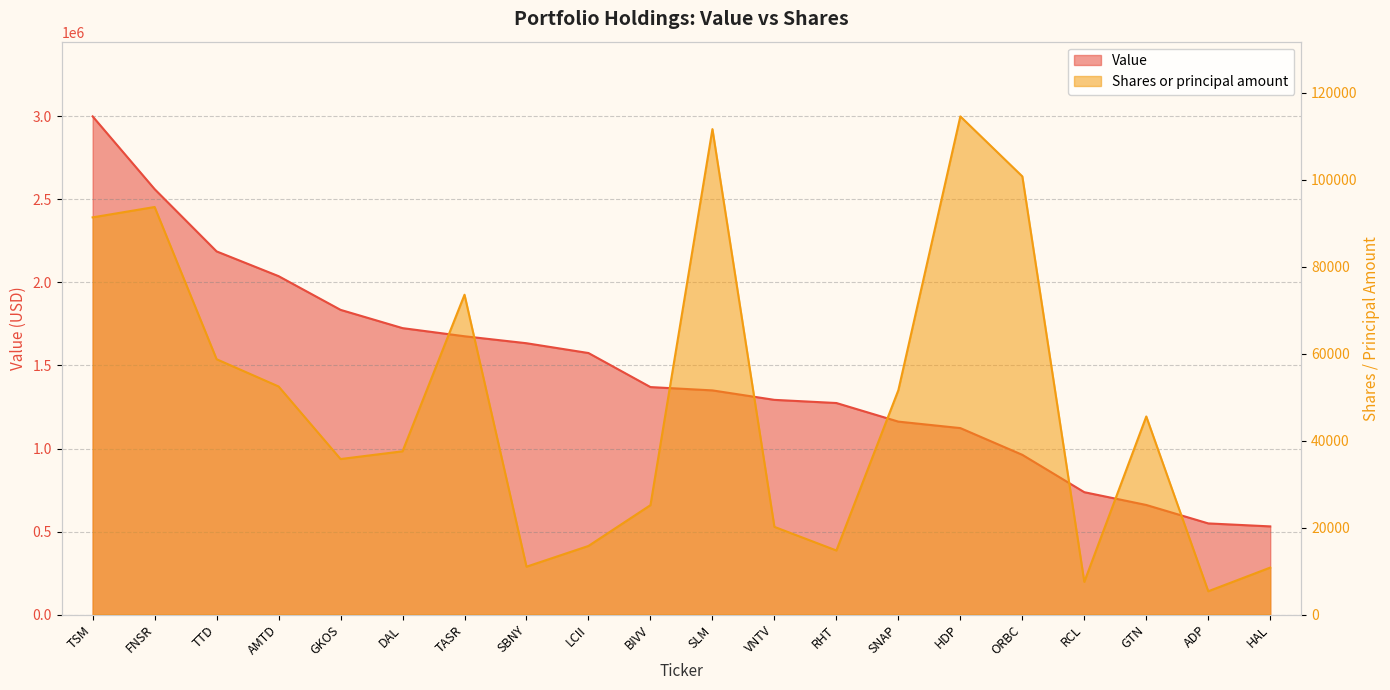

What are all the series names shown in the legend?

Value, Shares or principal amount